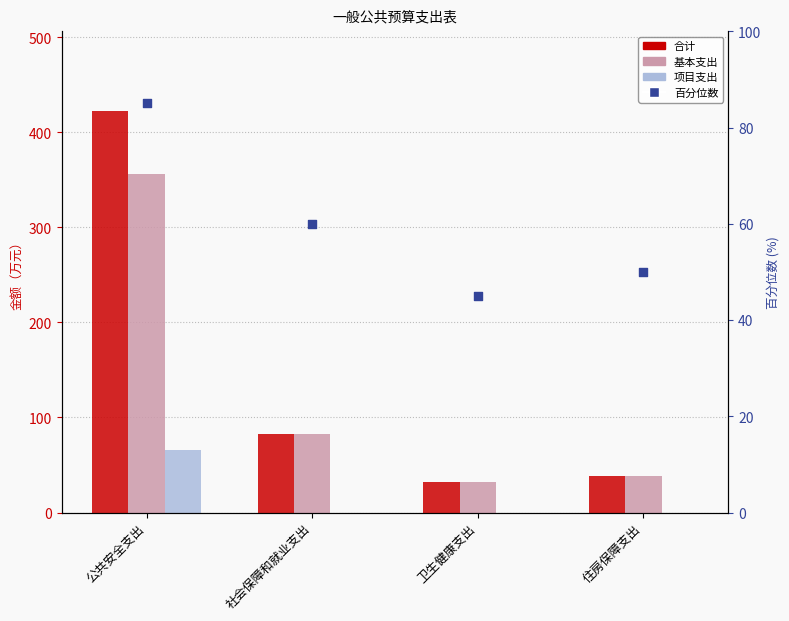

At which category is the sum across all series the highest?

公共安全支出